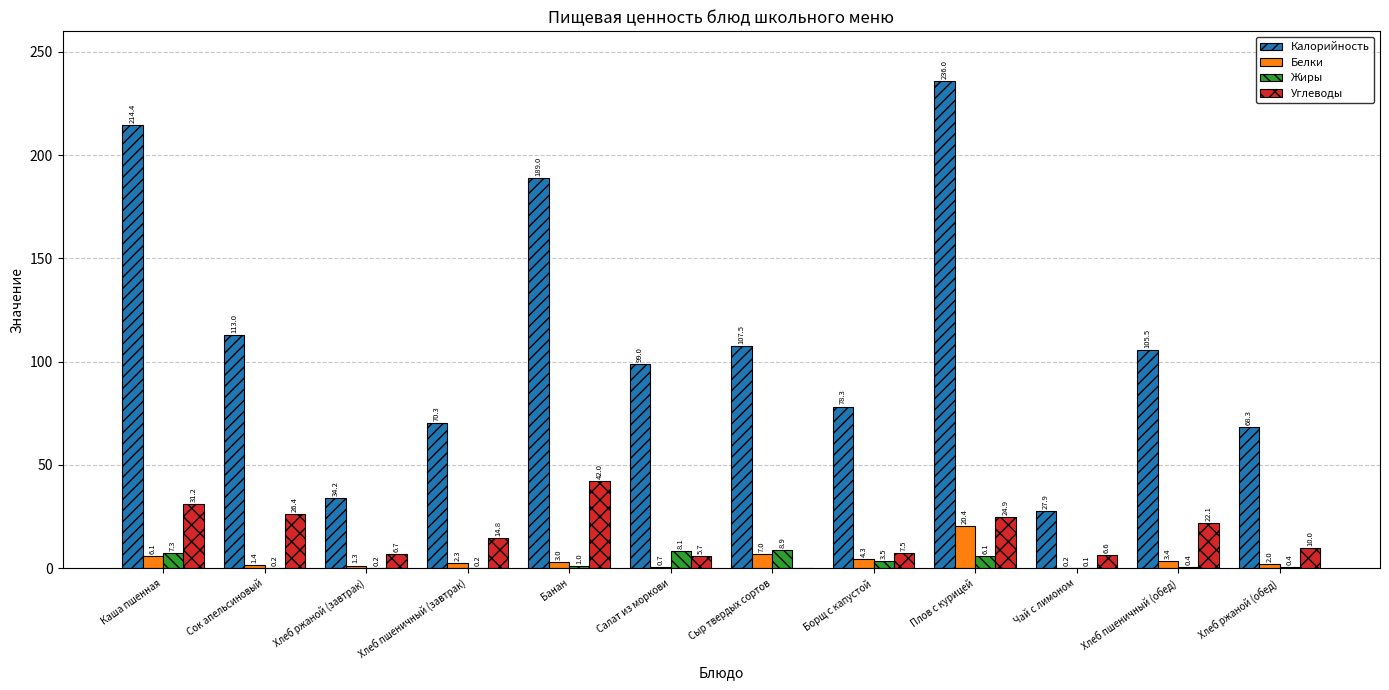

Does the chart contain stacked bars?

No